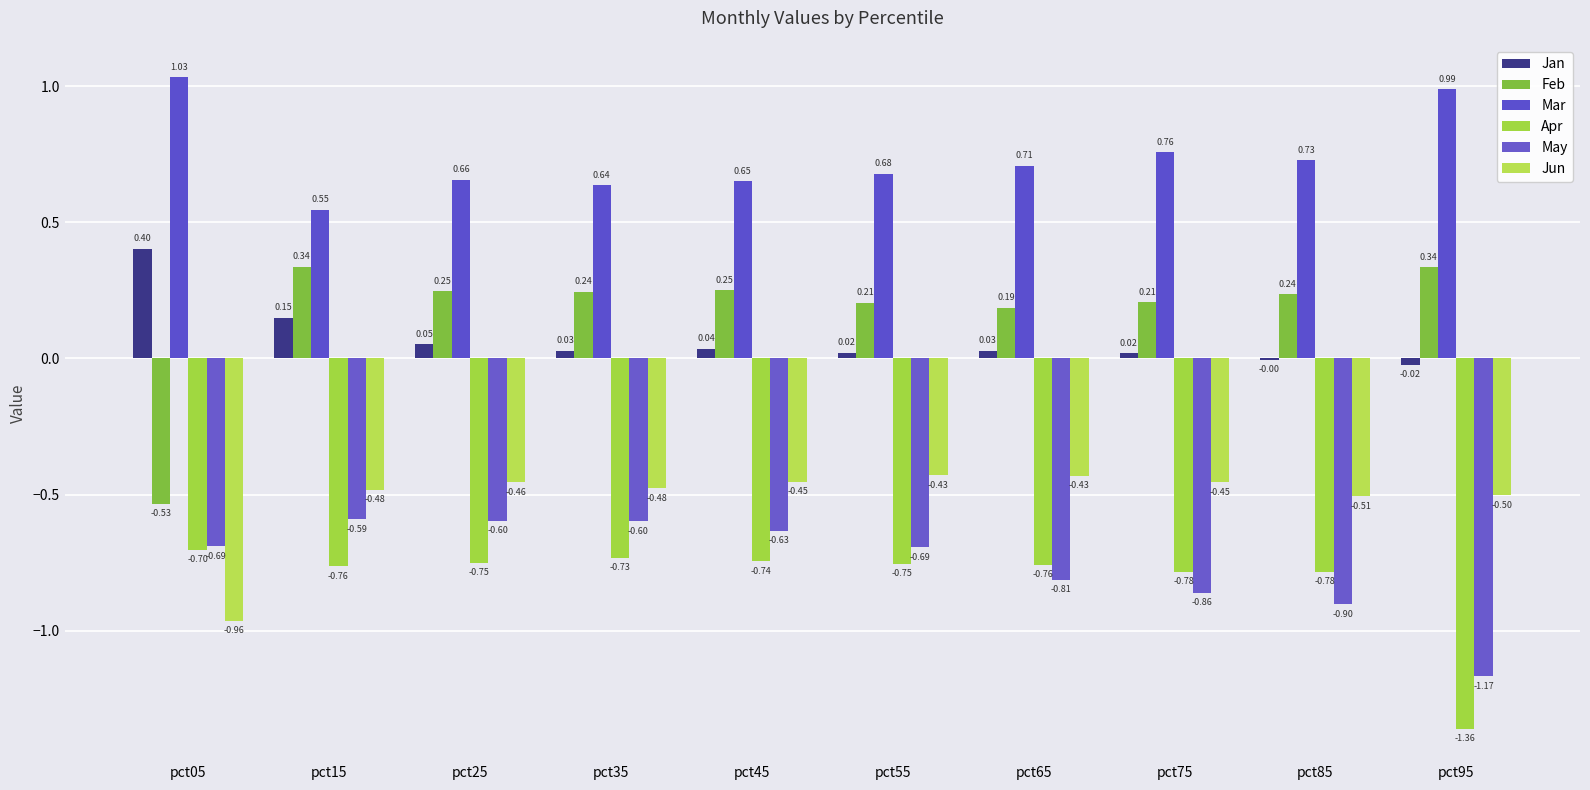

What is the maximum value for Jan?

0.4